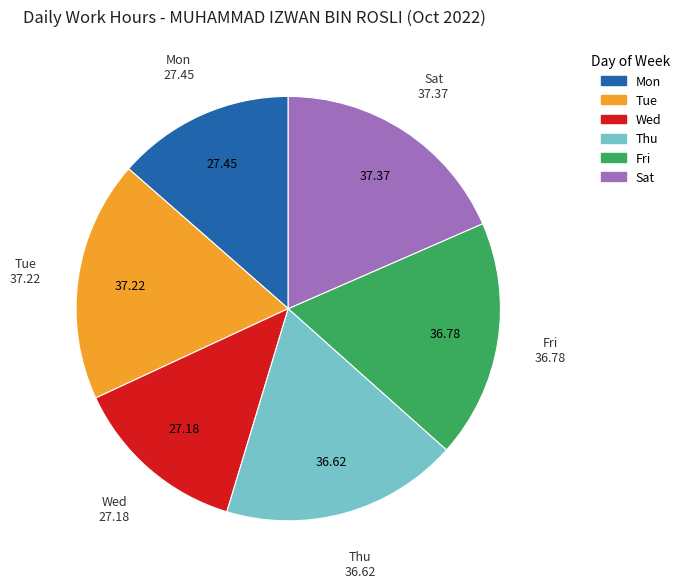

Does any single category account for the majority?

No